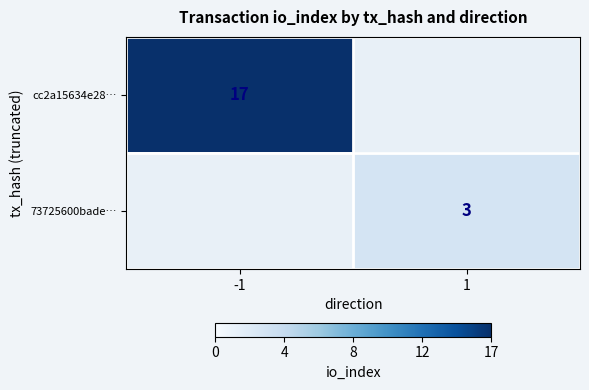

Is it true that cc2a15634e28… equals 17 at -1?

True